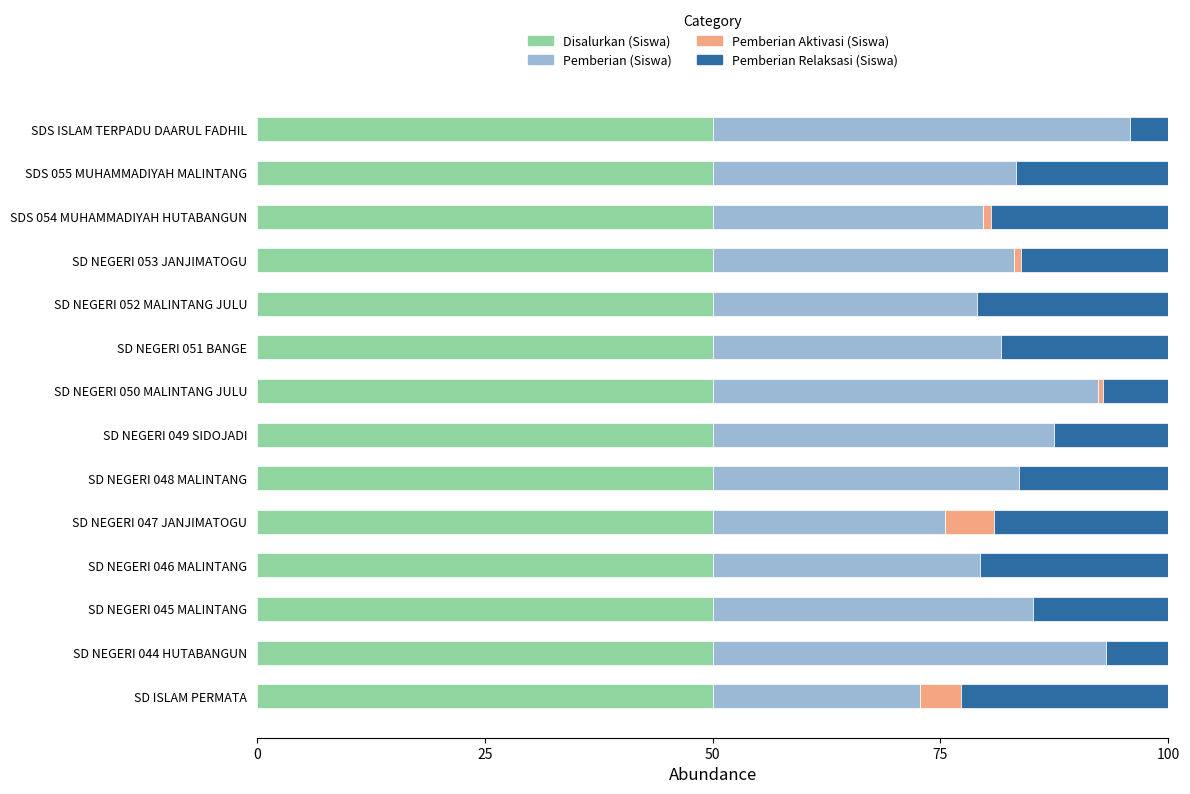

What value does the Disalurkan (Siswa) series have at SD NEGERI 047 JANJIMATOGU?

50.0